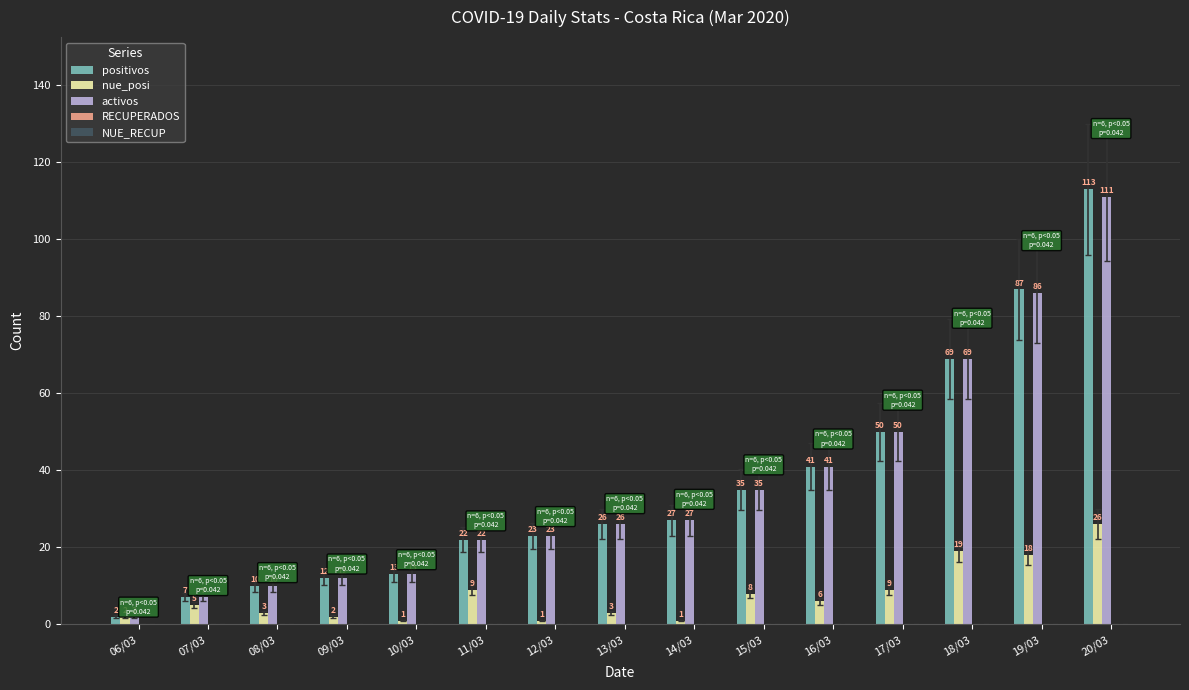

What is the sum of all activos values?

534